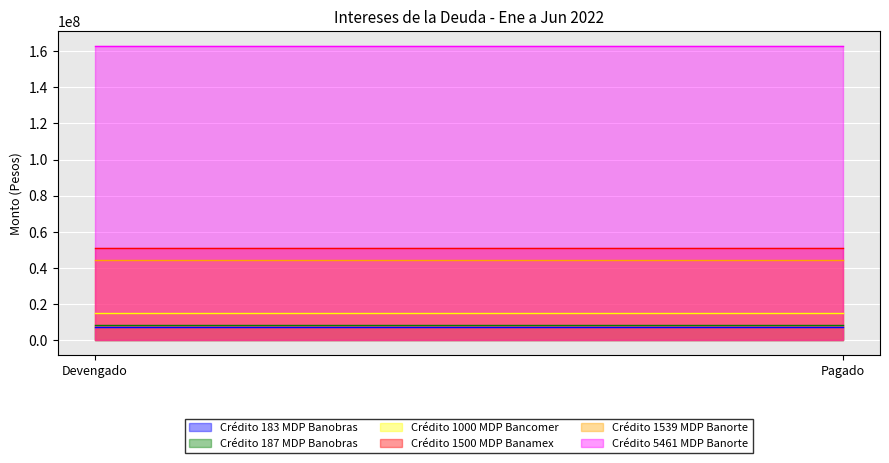

Between Devengado and Pagado, which series saw the biggest shift?

Crédito 183 MDP Banobras